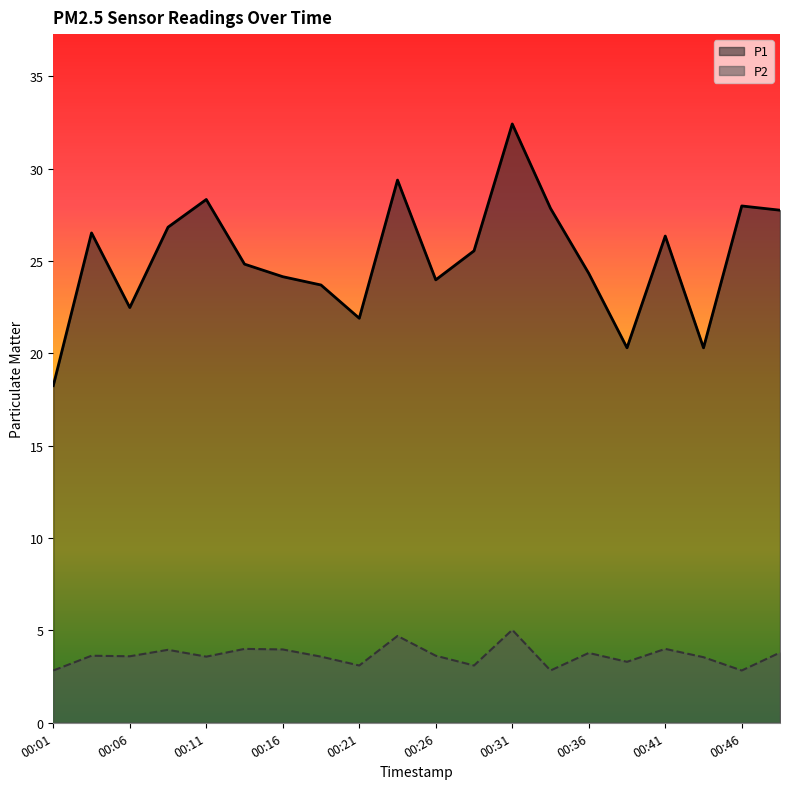

What is the value of the P2 point at the 13th from the left?

5.0